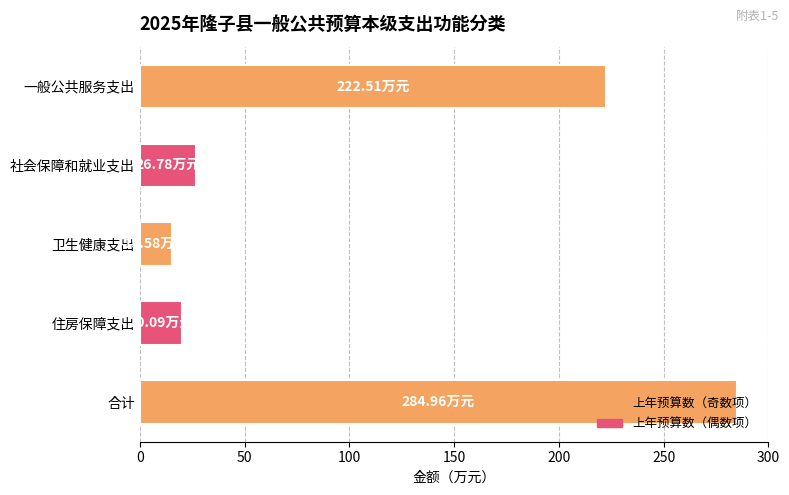

Are the bars horizontal?

Yes